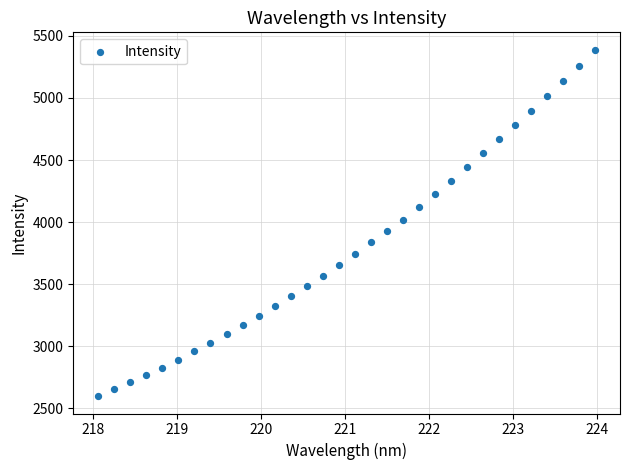

What is the range of X values (max minus min)?

5.9